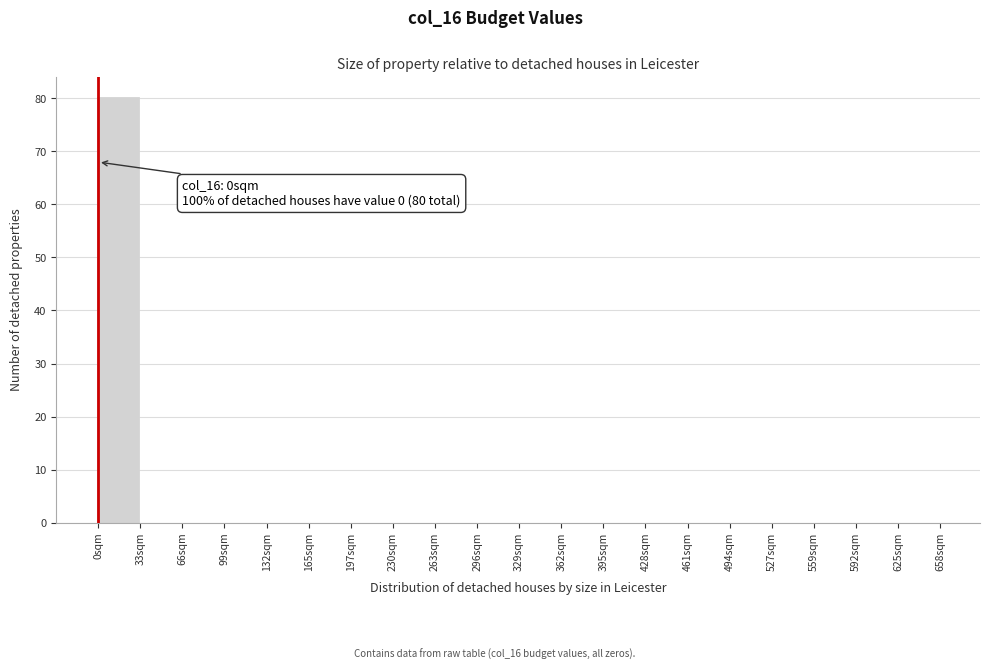

Reading left to right, list all the values displayed in this chart.

0sqm=80	33sqm=0	66sqm=0	99sqm=0	132sqm=0	165sqm=0	197sqm=0	230sqm=0	263sqm=0	296sqm=0	329sqm=0	362sqm=0	395sqm=0	428sqm=0	461sqm=0	494sqm=0	527sqm=0	559sqm=0	592sqm=0	625sqm=0